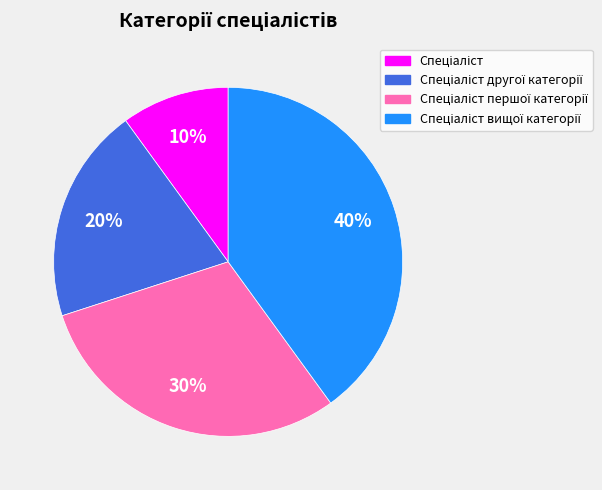

To the nearest percent, what is the difference between the largest and smallest slice percentages?

30%